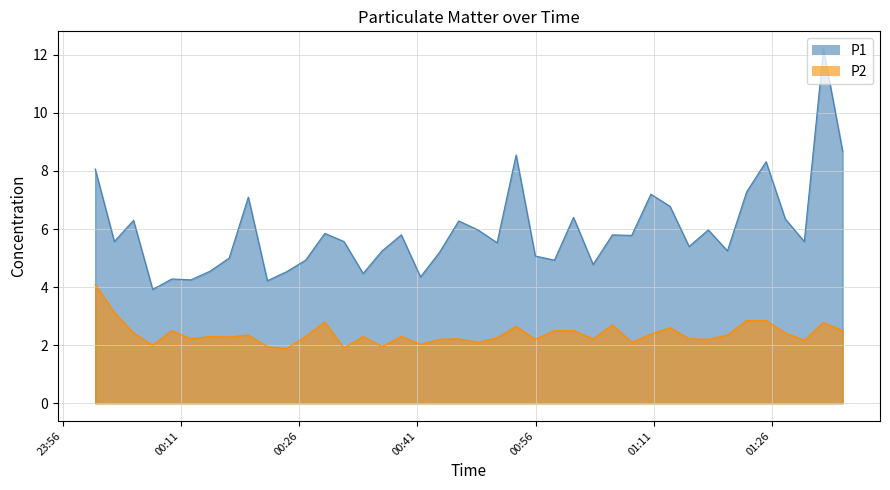

Does the chart have visible grid lines?

Yes